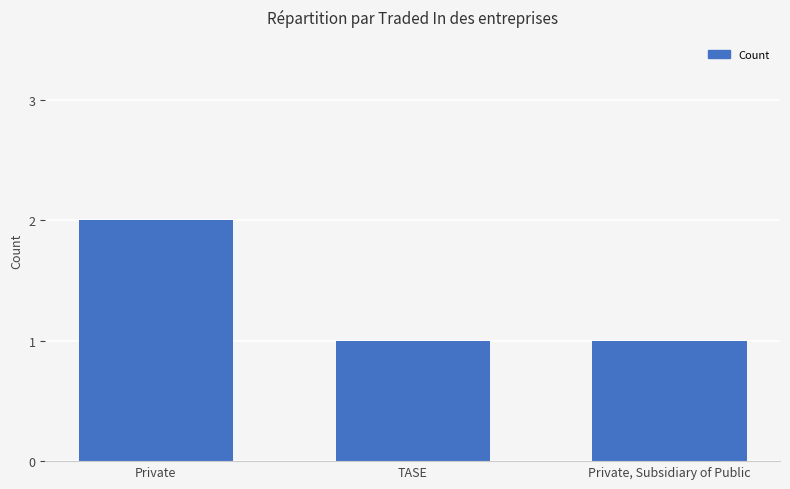

What is the sum of the values at TASE and Private?

3